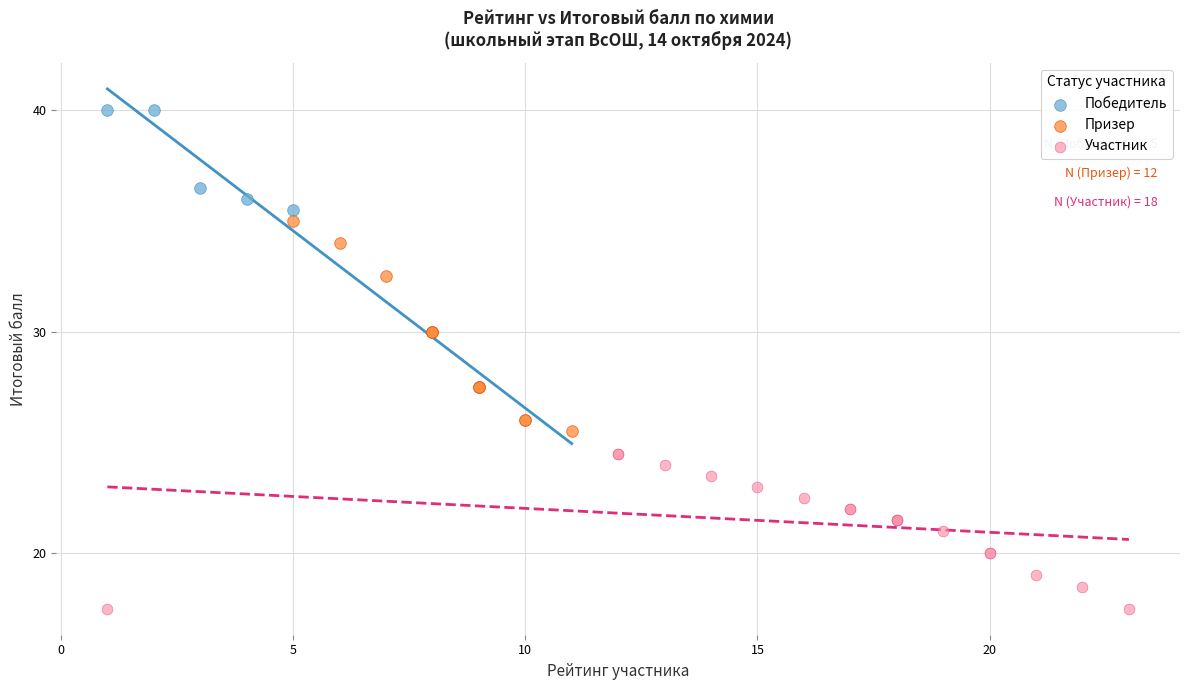

Which series contains the lowest Y value?

Участник